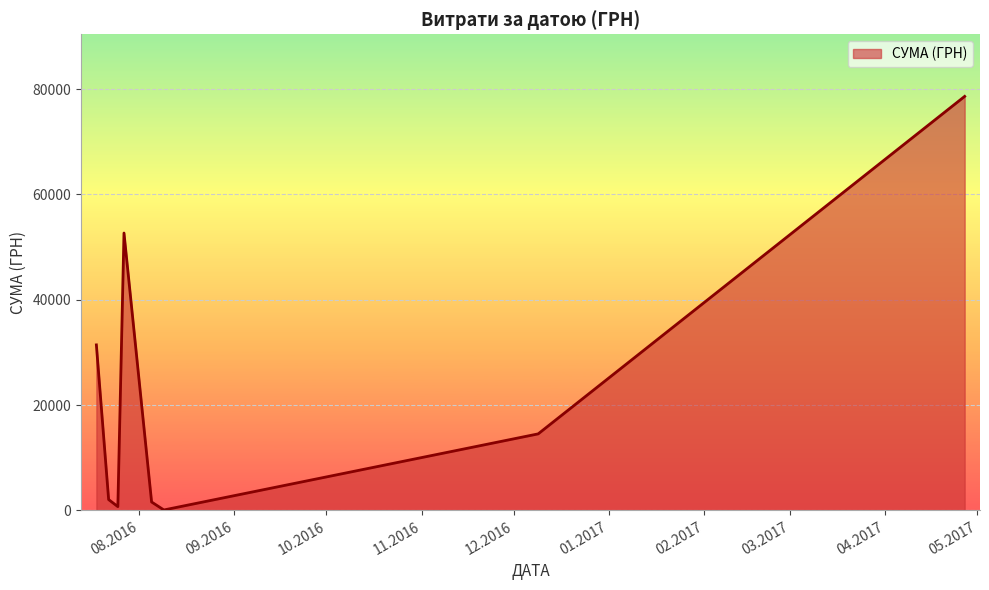

What is the maximum value shown in the chart?

78600.0